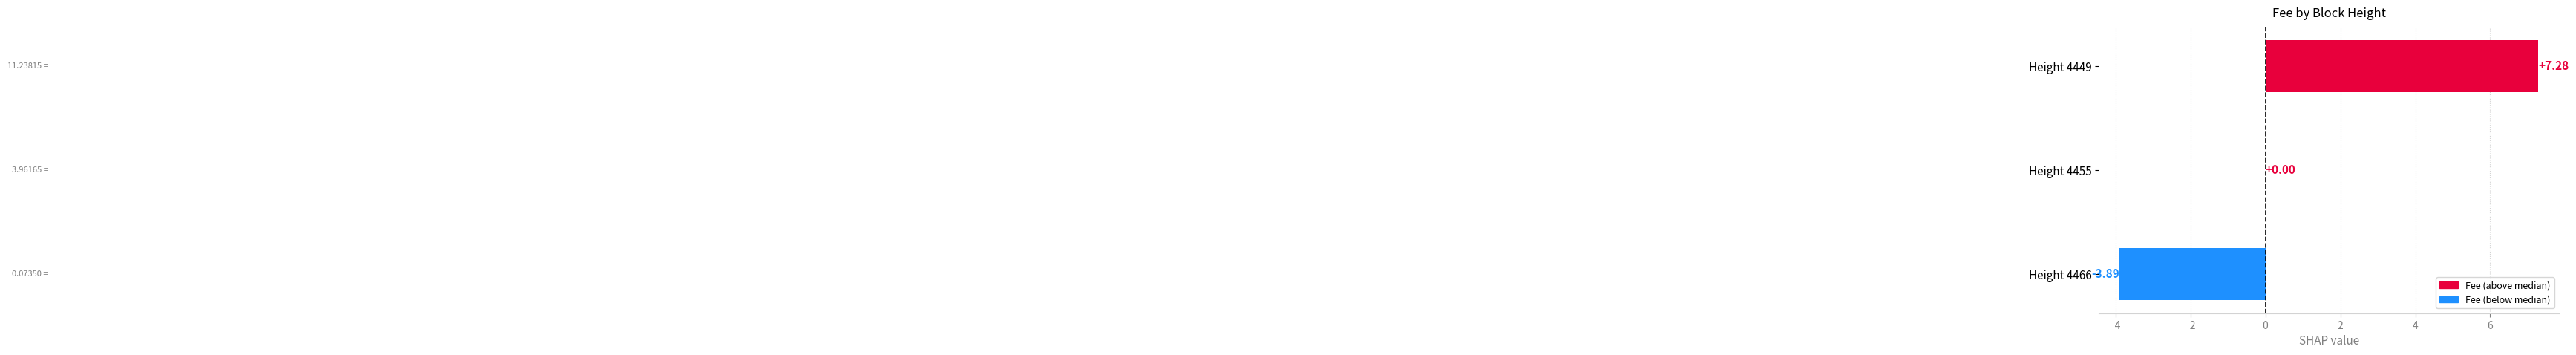

What is the sum of all values?

3.4